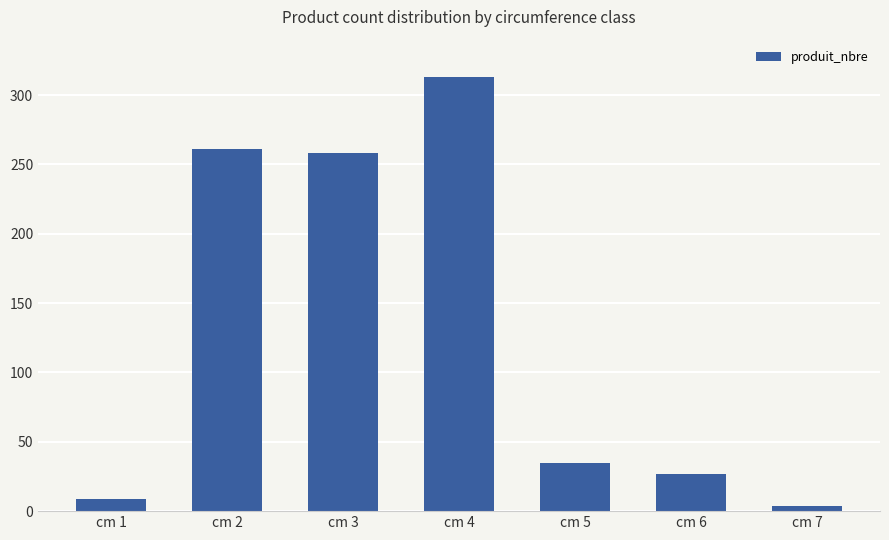

Which has a higher value, cm 6 or cm 5?

cm 5